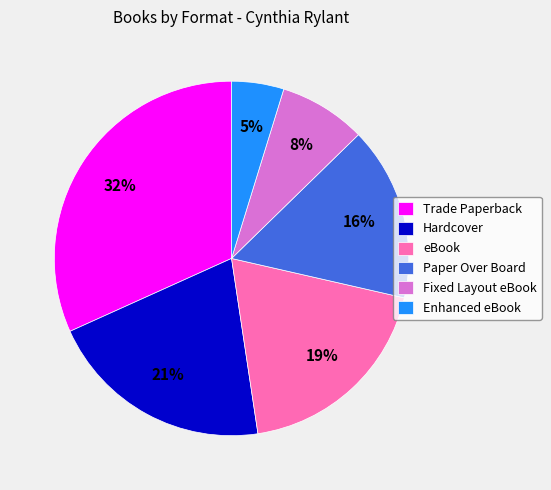

To the nearest percent, what is the average slice percentage?

17%